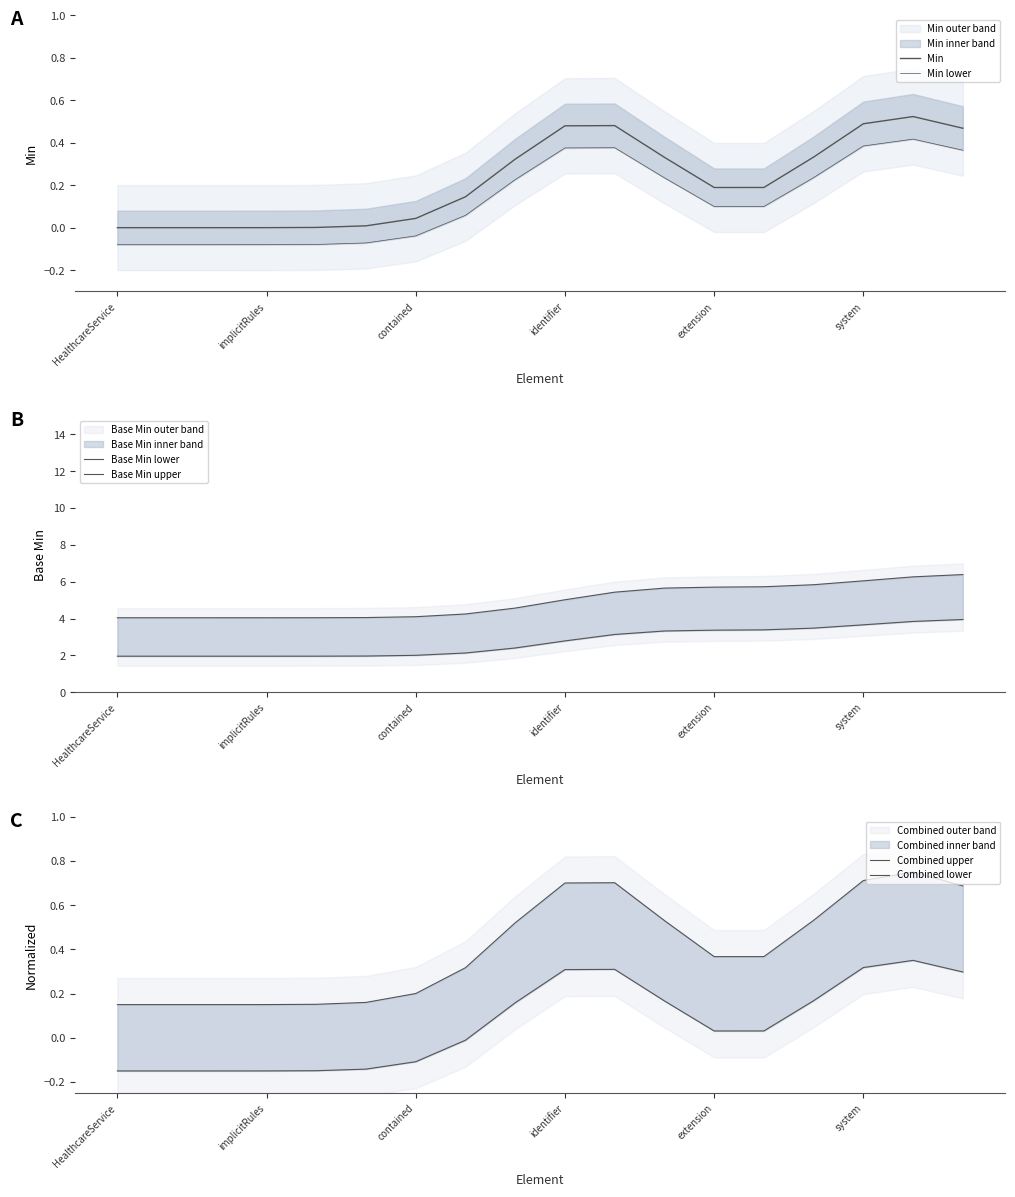

What is the average value of the Min lower series?

0.1